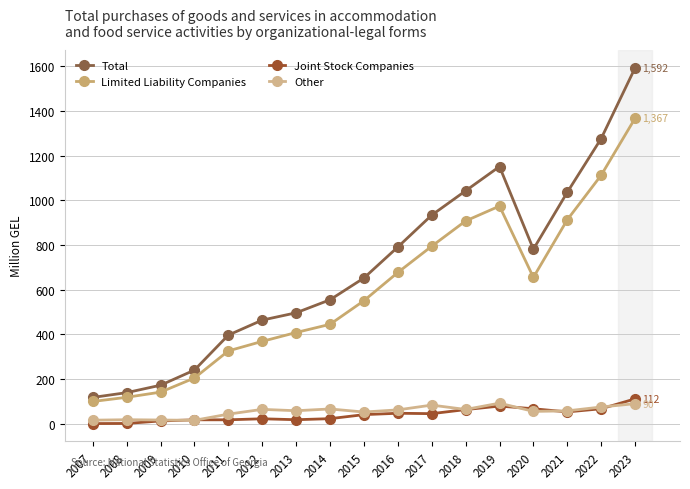

Which label corresponds to the largest value in the chart?

2023